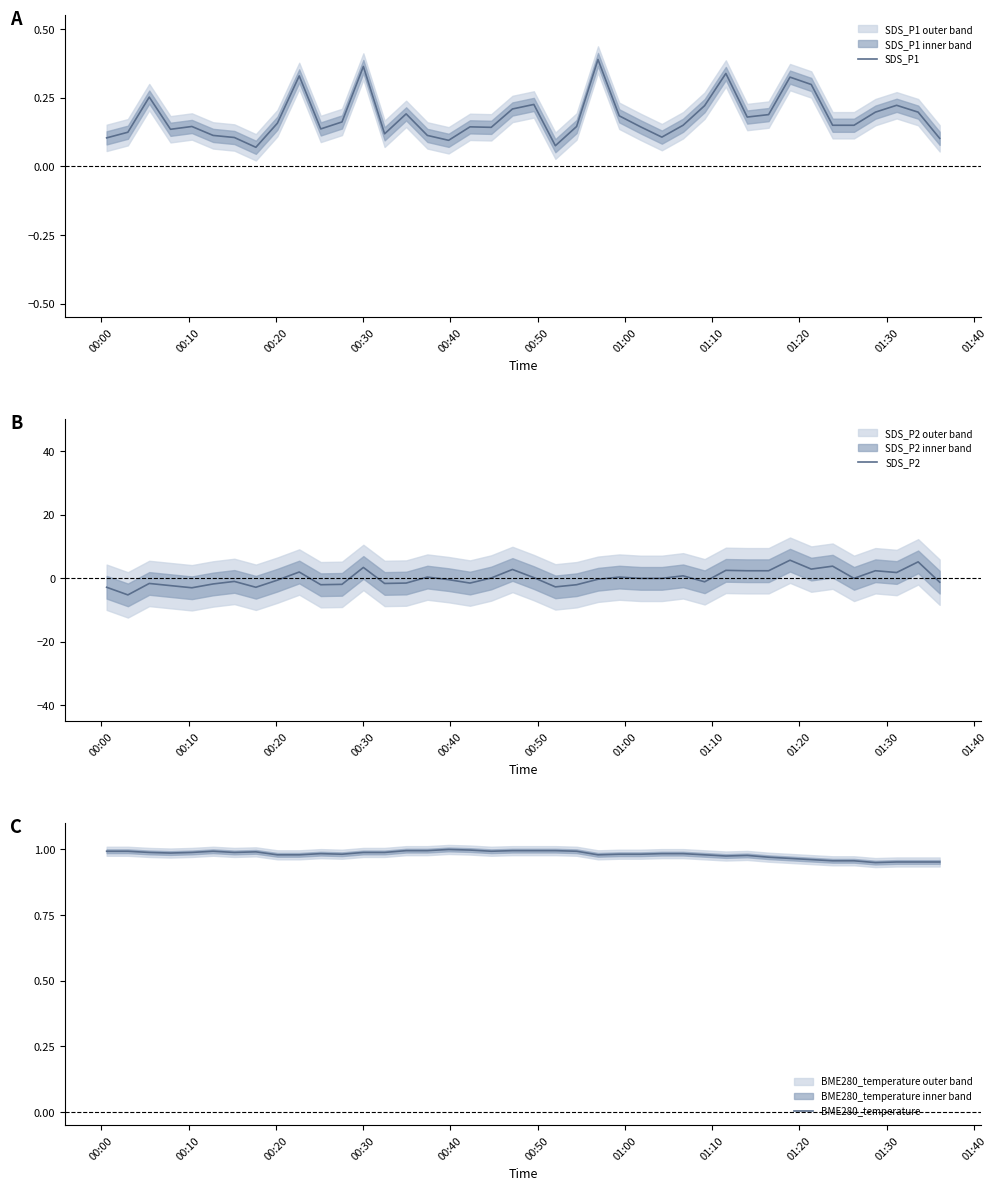

What is the average value of the BME280_temperature series?

1.0